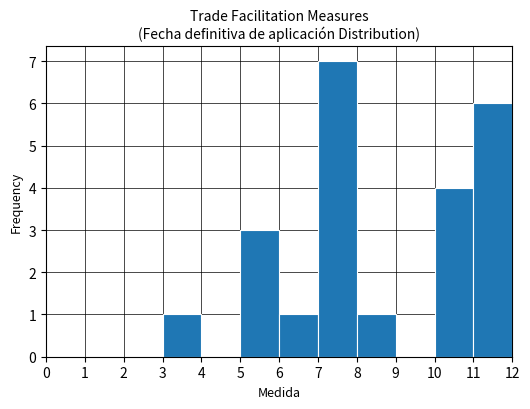

What is the height of the bar covering 10 to 11 on the x-axis? The values are not printed on the chart, so give them approximately, as read against the axis.

4